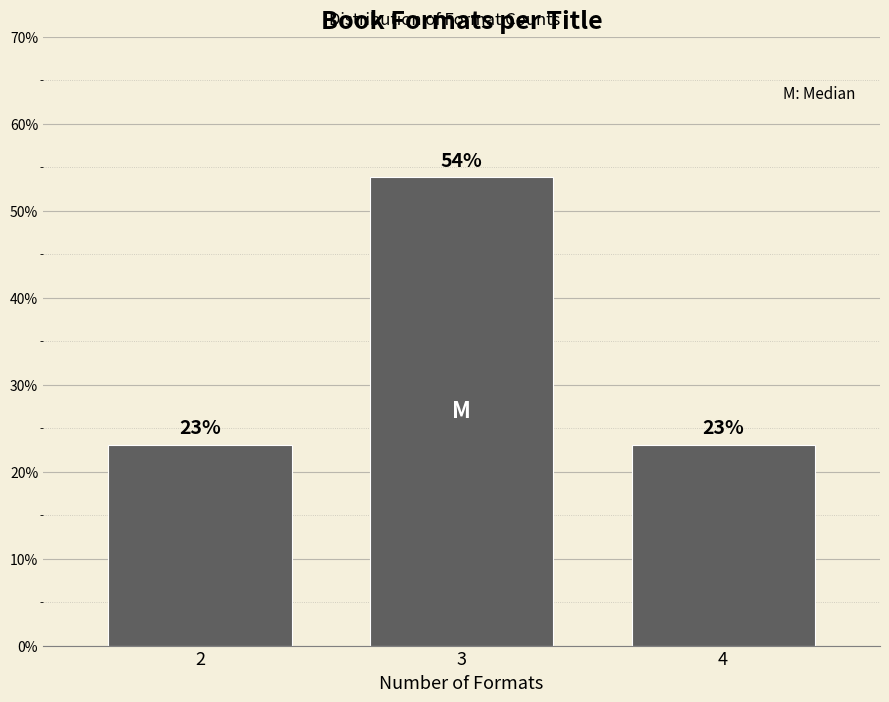

What is the average value?

33.3